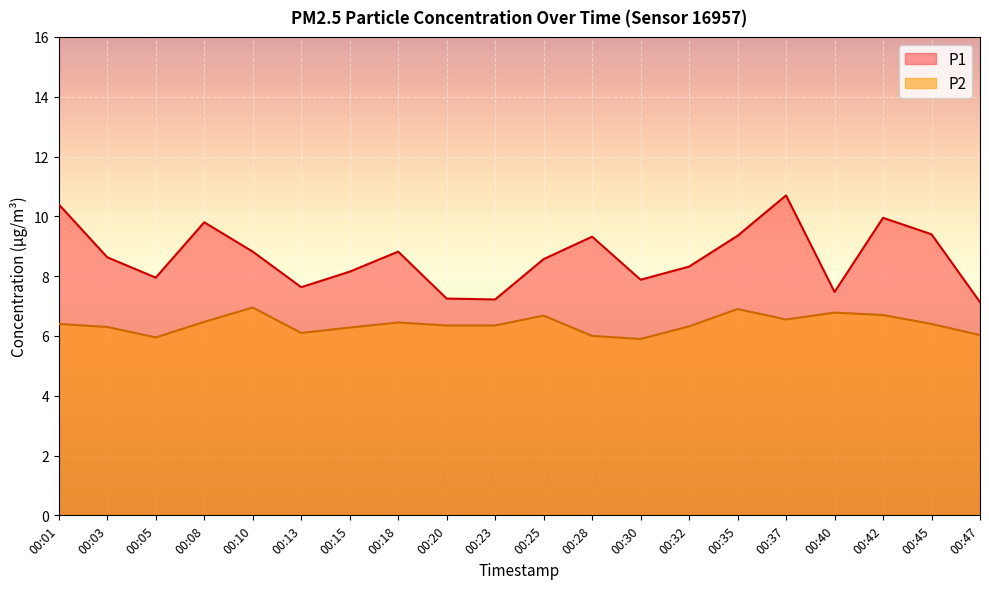

How many values in the P2 series exceed 6?

17